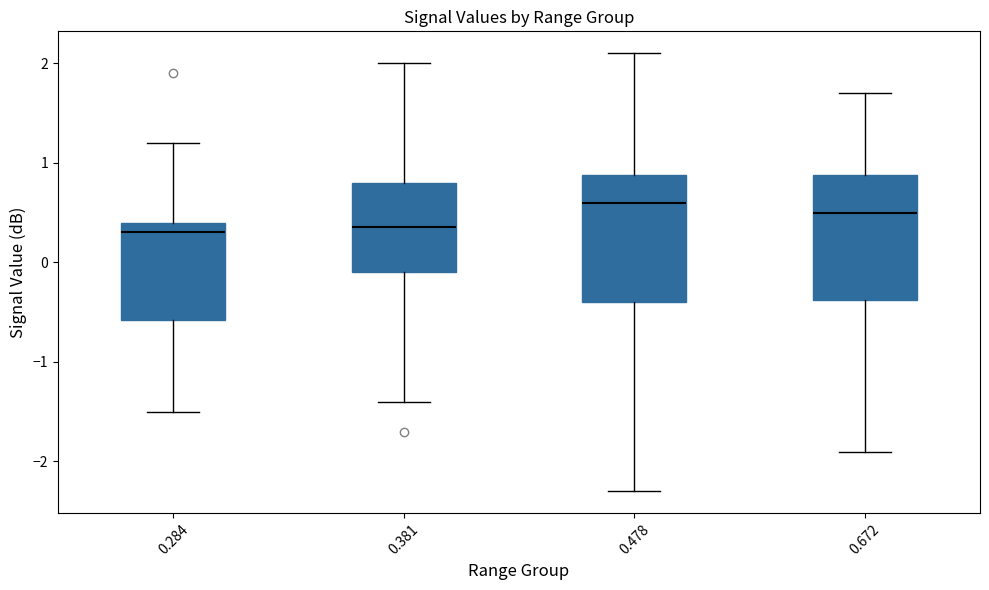

Reading left to right, transcribe this box plot: for each box, give where its median line is, the range the box spans, and where its two whiskers end, as read against the y-axis. The values are not printed on the chart, so give them approximately, as read against the axis.

0.284: median 0.3, box -0.6 to 0.4, whiskers -1.5 to 1.2
0.381: median 0.4, box -0.1 to 0.8, whiskers -1.4 to 2.0
0.478: median 0.6, box -0.4 to 0.9, whiskers -2.3 to 2.1
0.672: median 0.5, box -0.4 to 0.9, whiskers -1.9 to 1.7